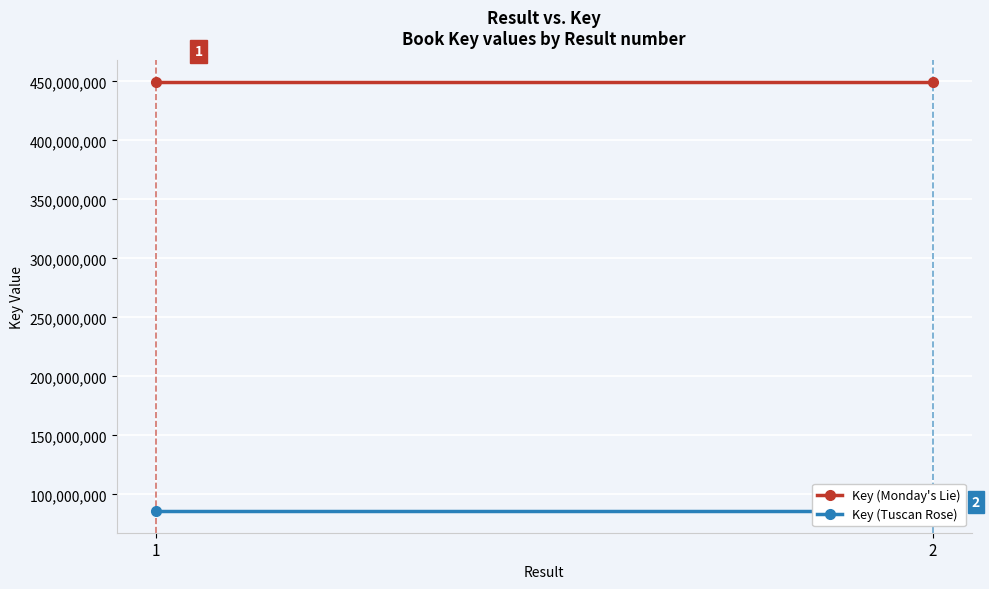

What are all the series names shown in the legend?

Key (Monday's Lie), Key (Tuscan Rose)